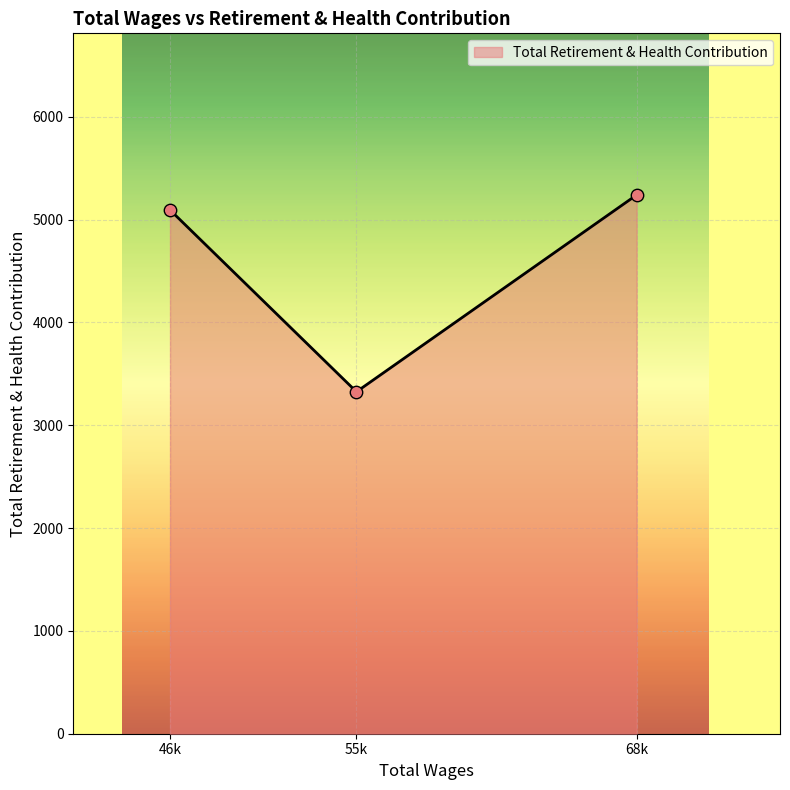

What is the change in value from 46k to 68k?

+146